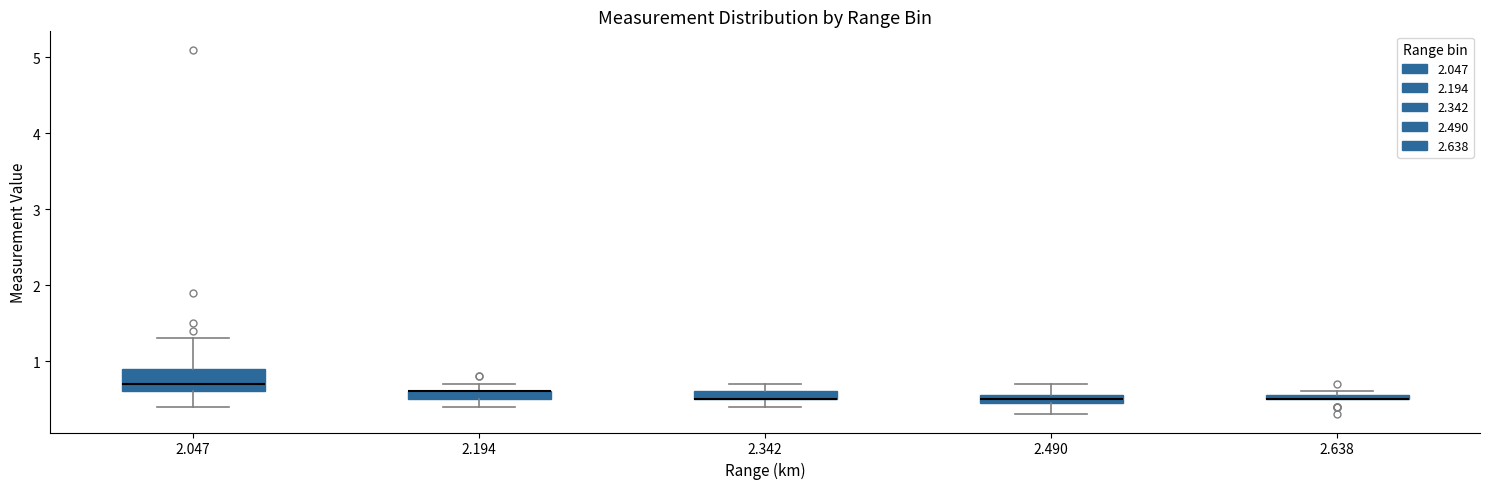

Where is the lower edge of the box at x = 2.342 on the y-axis? The values are not printed on the chart, so give them approximately, as read against the axis.

0.5